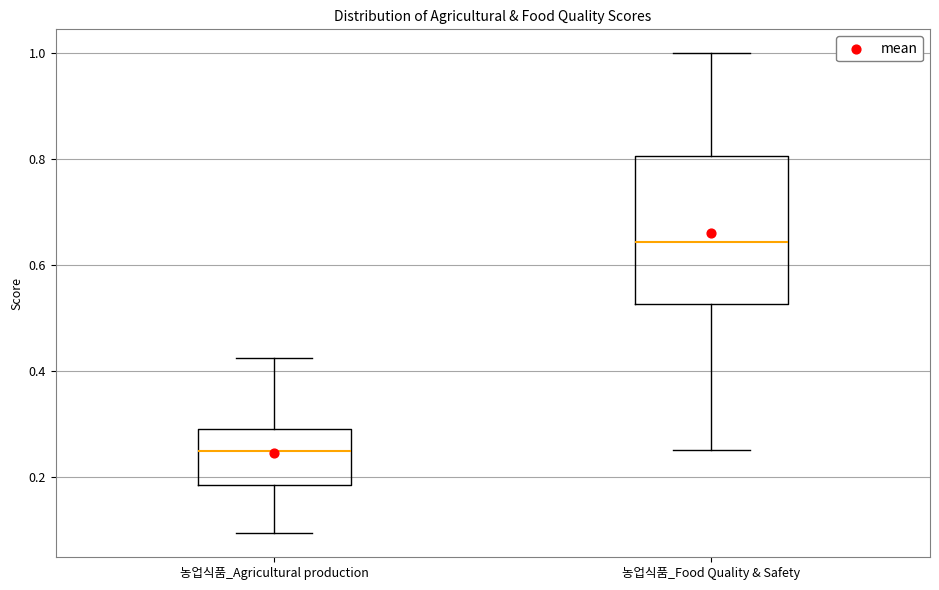

Where does the lower whisker of the box for 농업식품_Agricultural production end on the y-axis? The values are not printed on the chart, so give them approximately, as read against the axis.

0.10